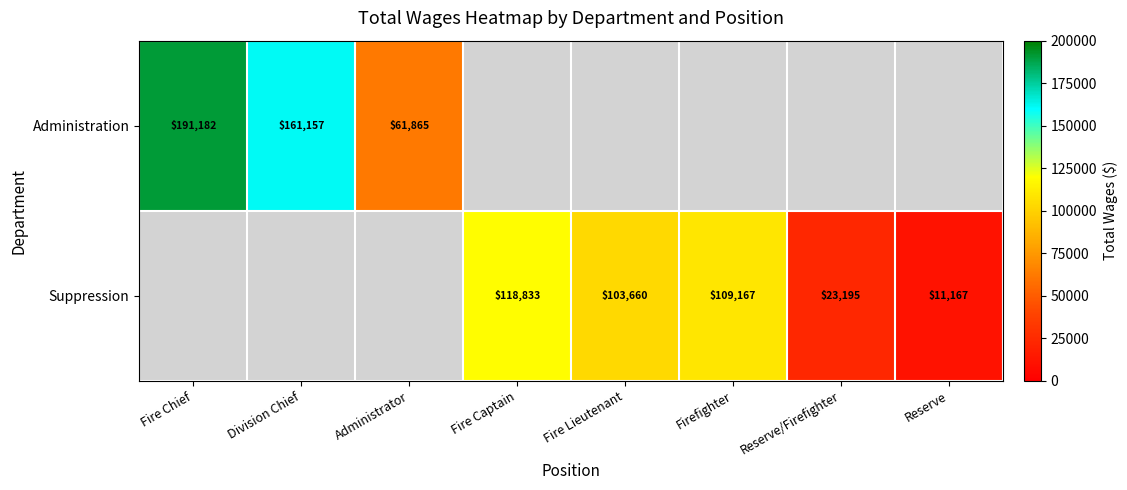

What is the difference between the Administration values at Fire Chief and Administrator?

129317